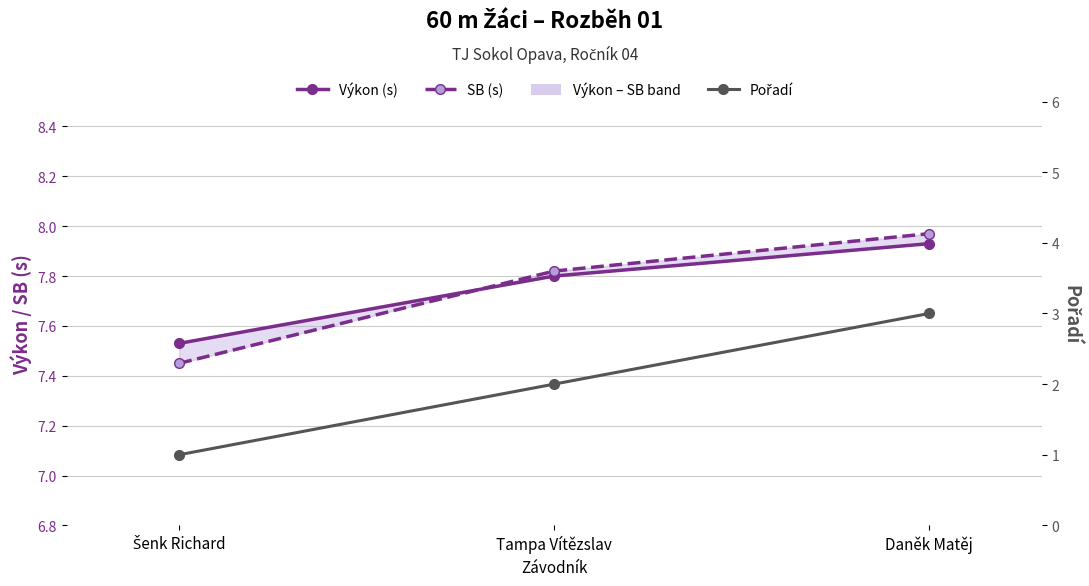

How many Výkon (s) values are between 7 and 8?

3